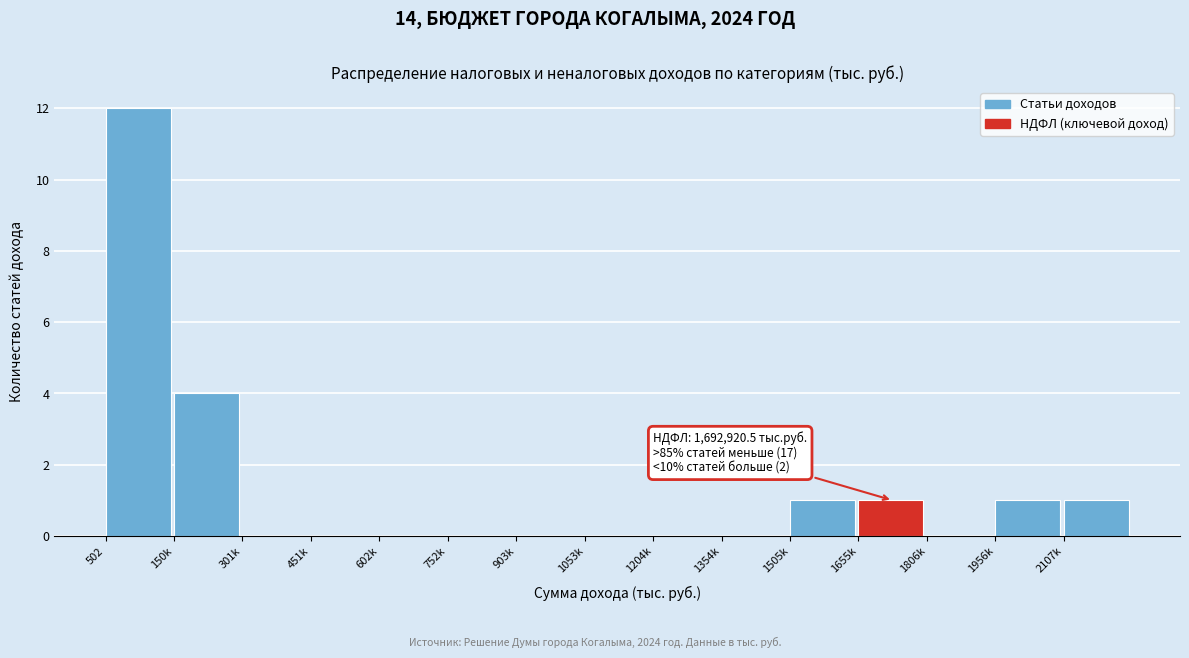

Reading right to left, transcribe all the data shown in this chart.

2107k=1	1956k=1	1806k=0	1655k=1	1505k=1	1354k=0	1204k=0	1053k=0	903k=0	752k=0	602k=0	451k=0	301k=0	150k=4	502=12